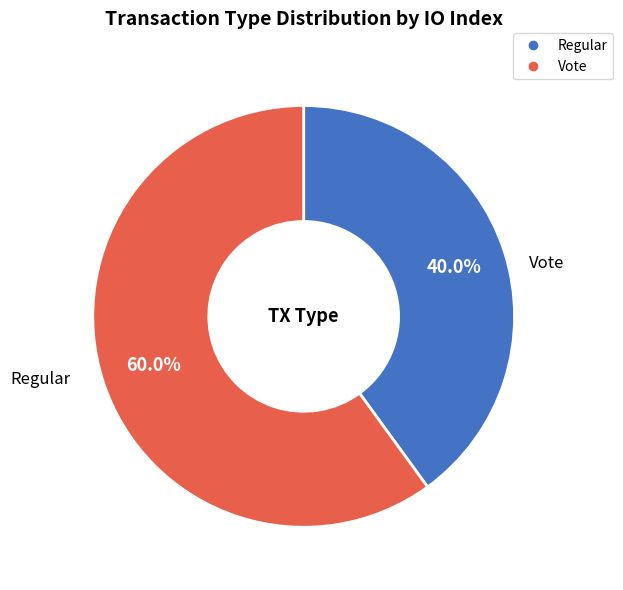

To the nearest percent, what is the difference between the largest and smallest slice percentages?

20%